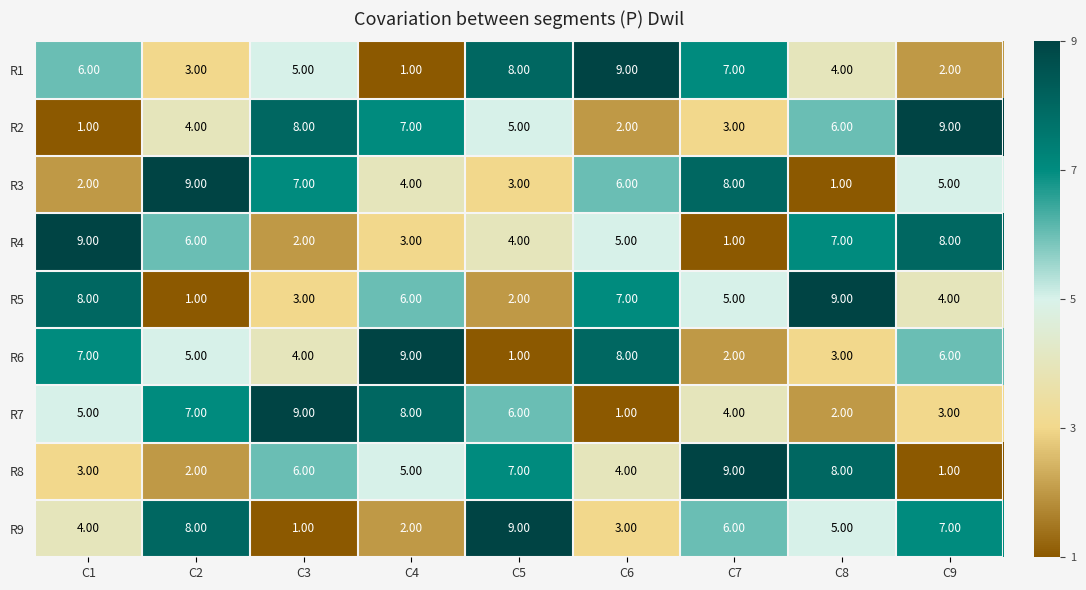

What is the difference between the highest and lowest values at C9?

8